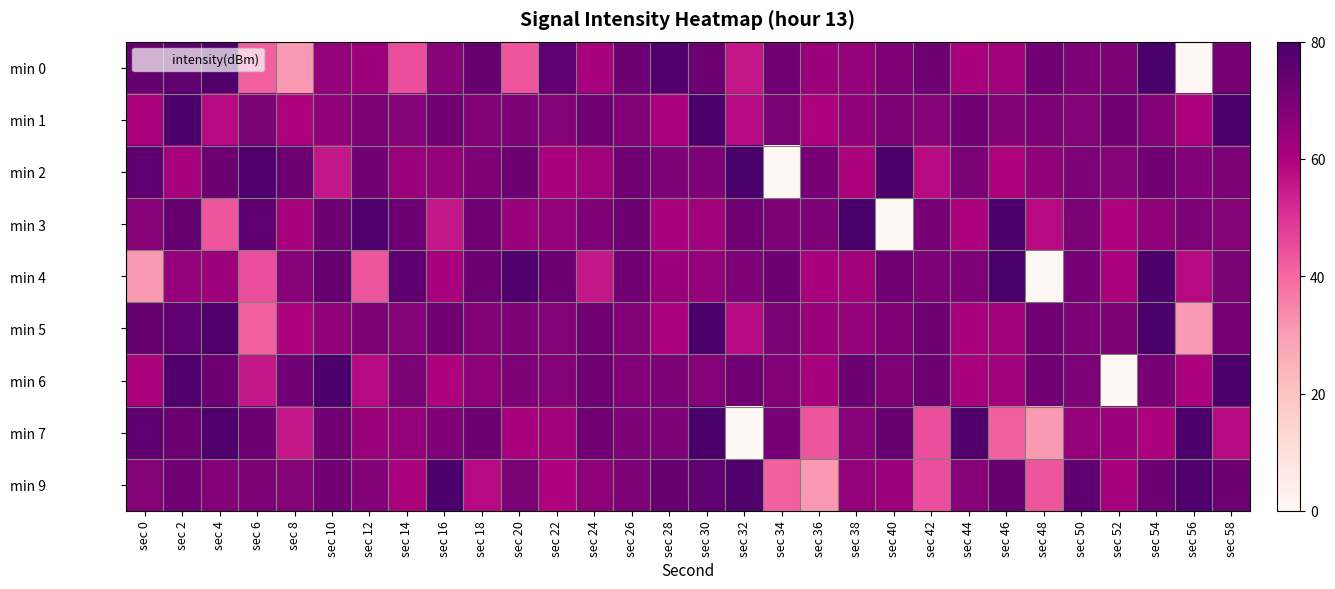

What is the difference between the highest and lowest values at sec 8?

41.8